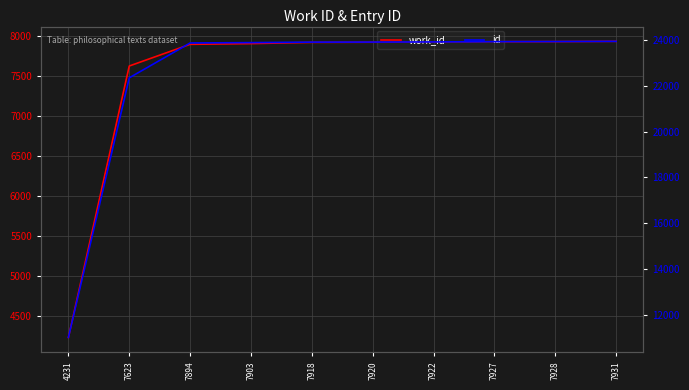

What is the approximate value of work_id at 7903?

7903